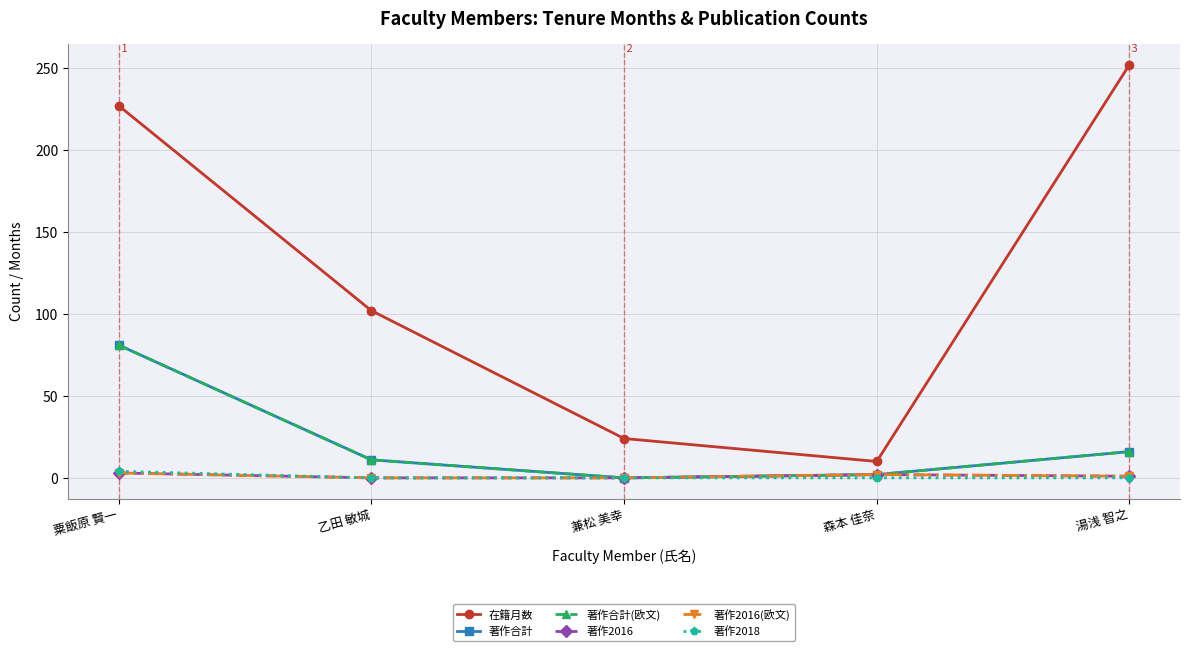

Is this an area chart (filled region under the line)?

No